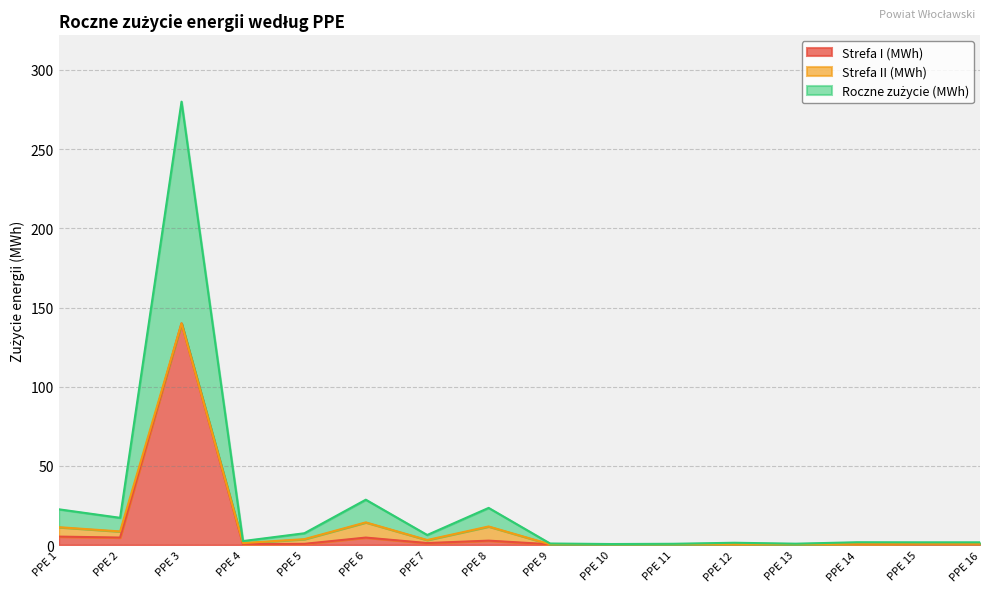

List the labels in order of Strefa I (MWh) value, smallest first.

PPE 10, PPE 11, PPE 13, PPE 12, PPE 14, PPE 9, PPE 4, PPE 5, PPE 15, PPE 16, PPE 7, PPE 8, PPE 6, PPE 2, PPE 1, PPE 3